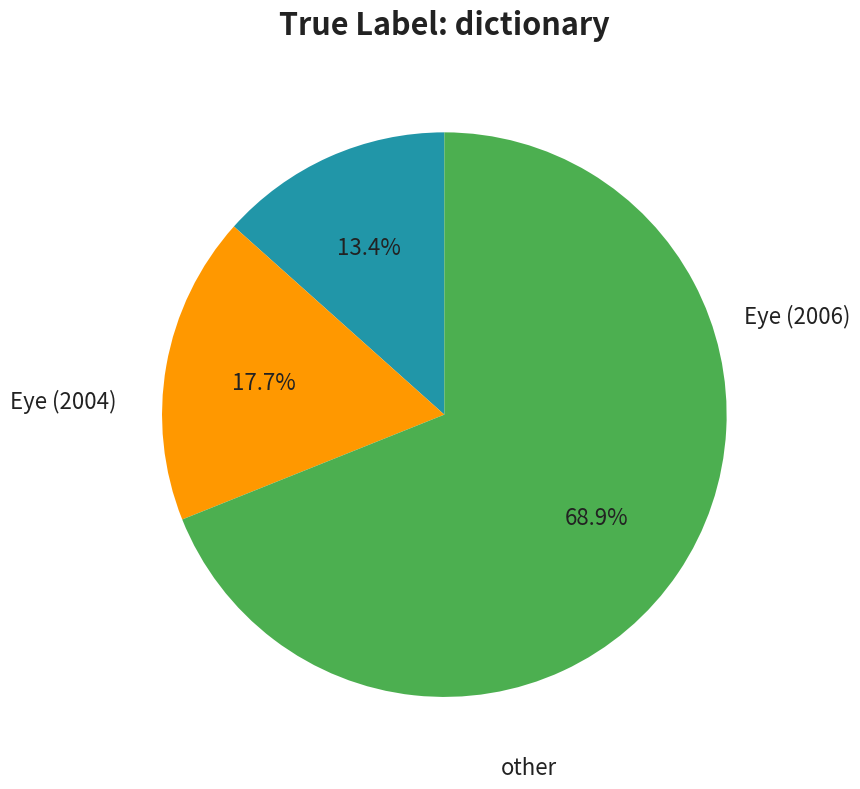

Count the number of slices in the pie.

3